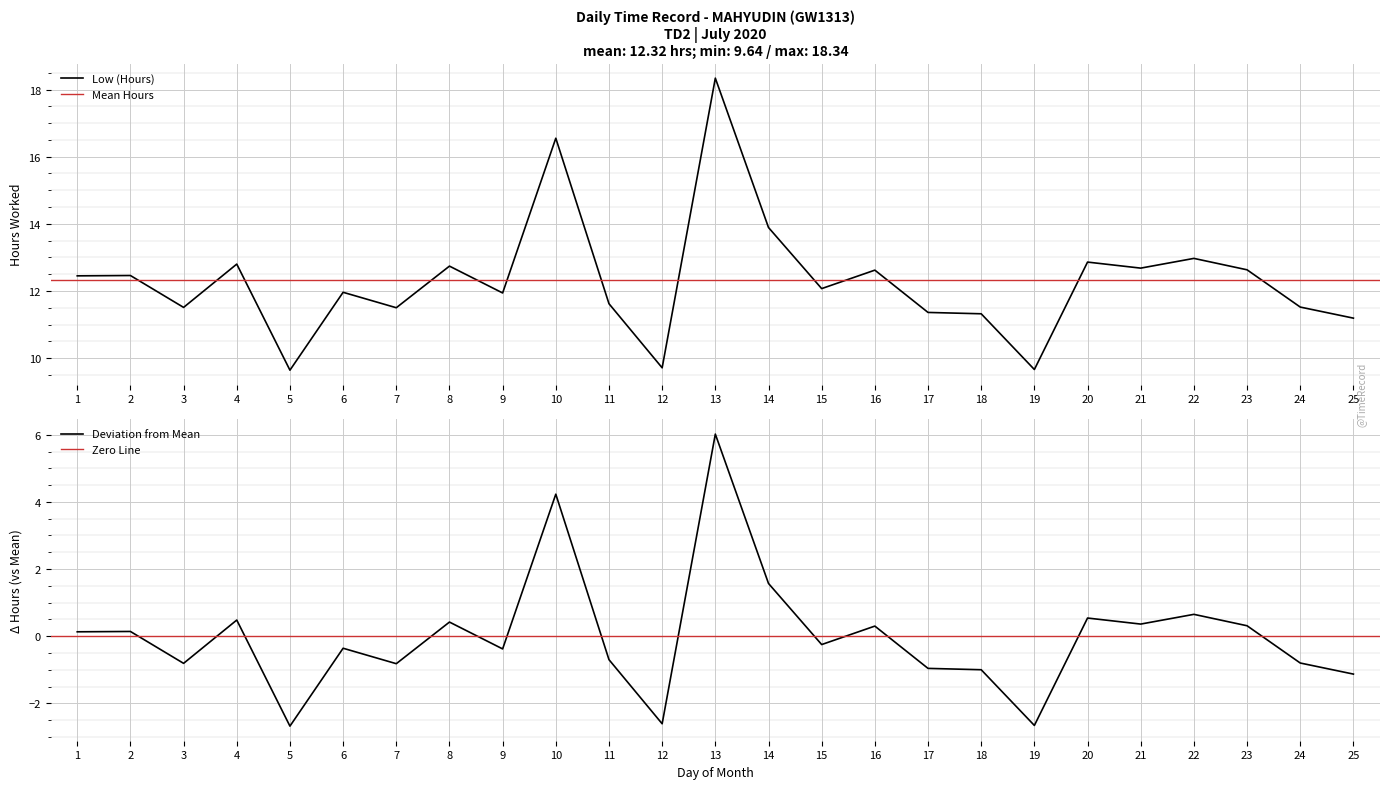

Where is the data nearest to the value 13?

22